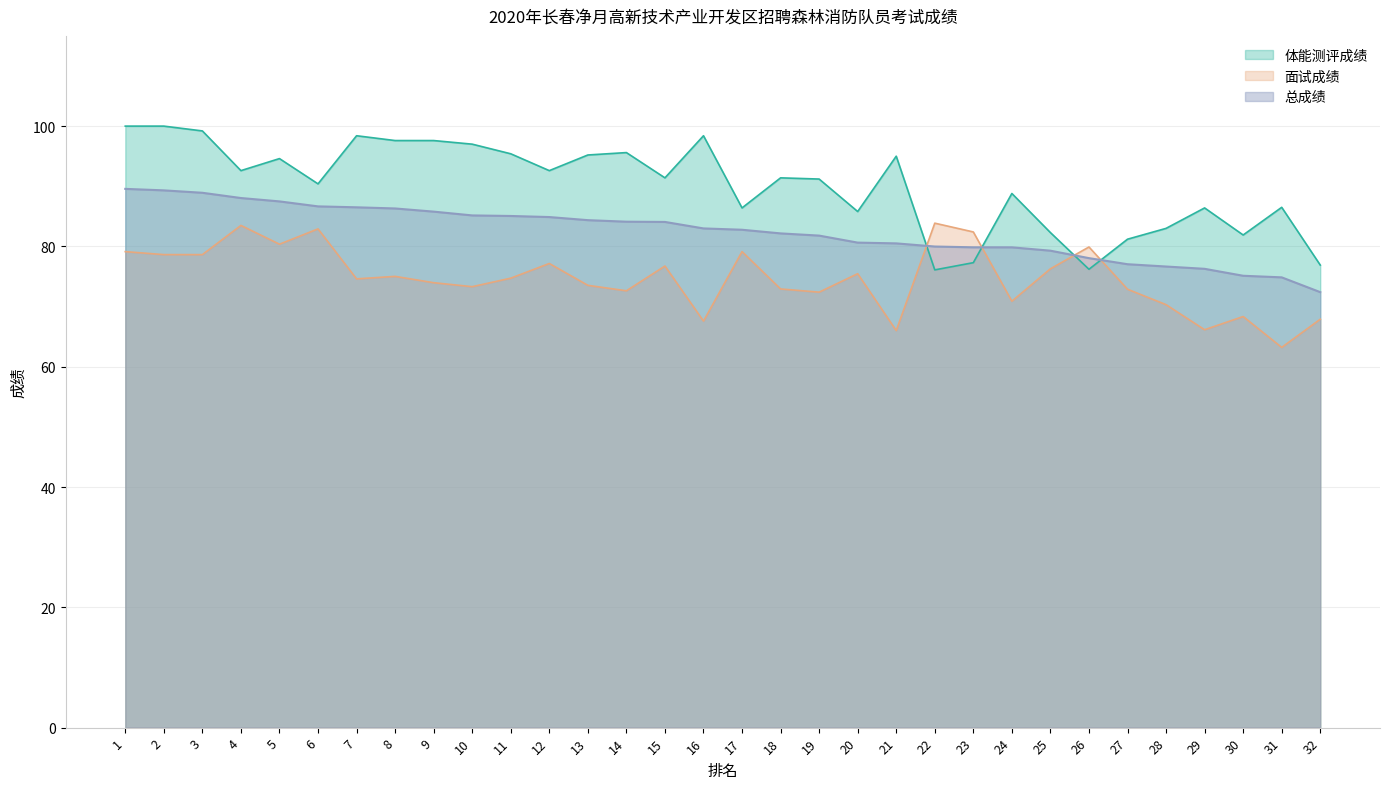

What is the value of the 面试成绩 point at the 32nd from the left?

67.9